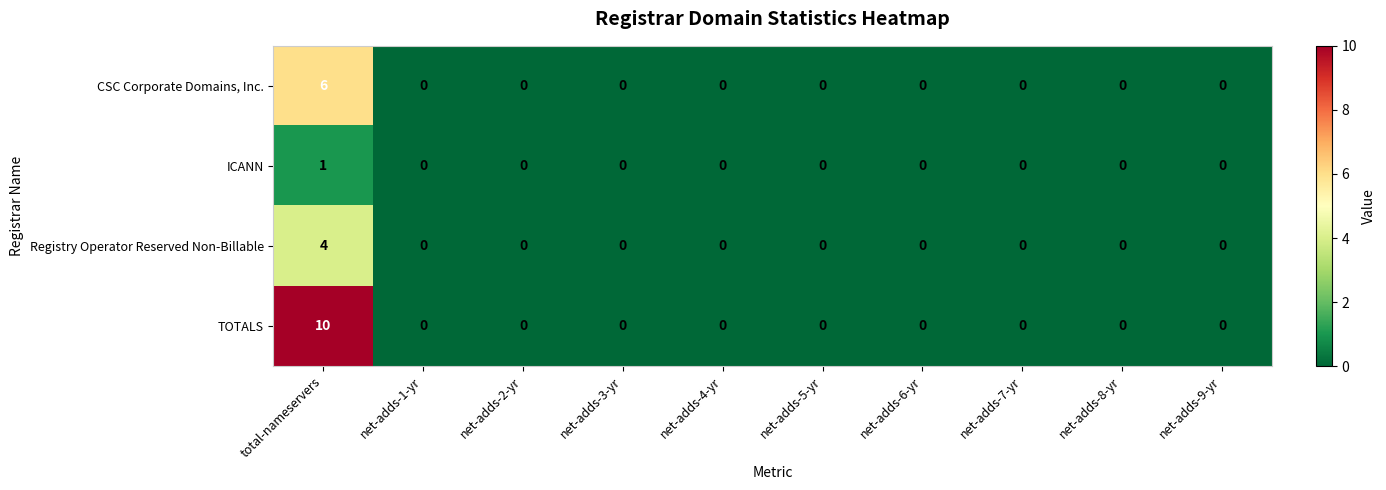

List the series in order of their peak value, lowest first.

ICANN, Registry Operator Reserved Non-Billable, CSC Corporate Domains, Inc., TOTALS